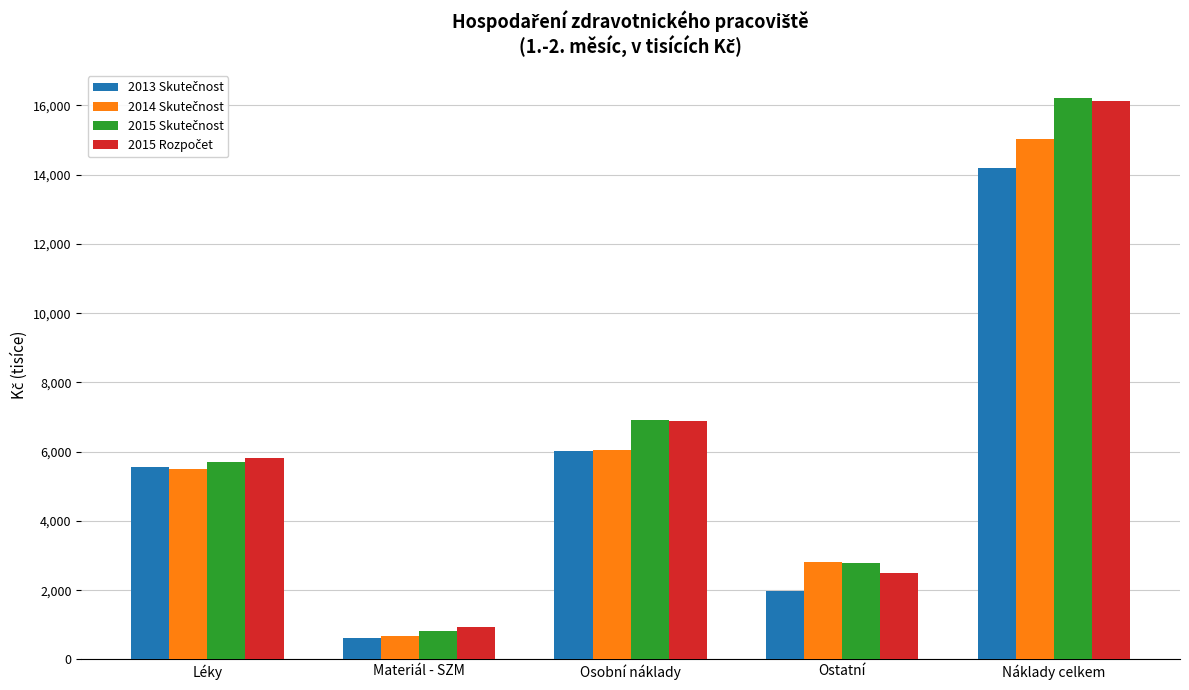

At which category does the chart reach its peak across all series?

Náklady celkem